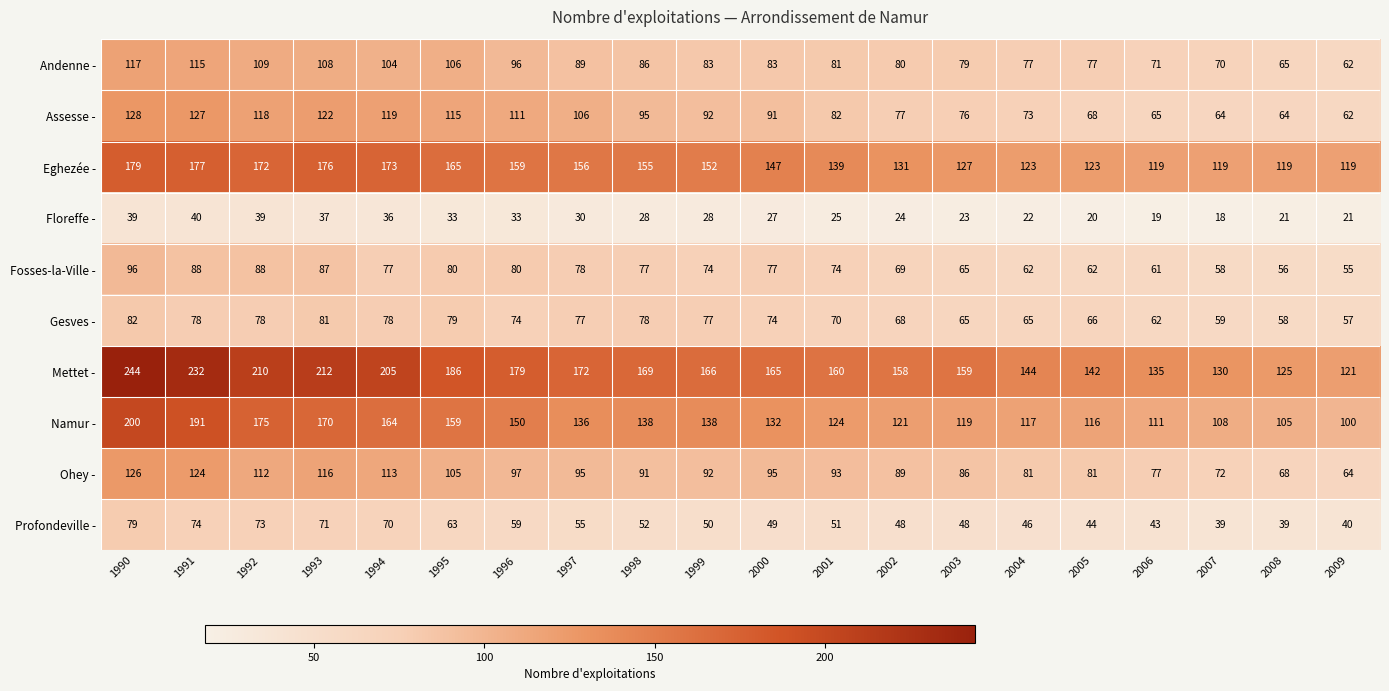

What is the difference between the highest and lowest values at 1999?

138